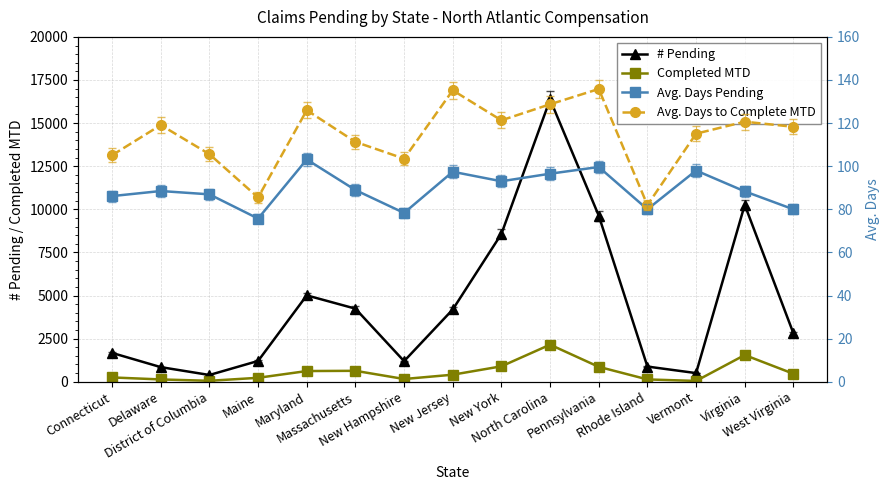

Which series has the largest total across all categories?

# Pending